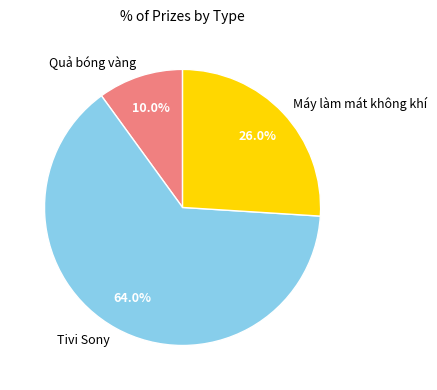

To the nearest percent, what is the combined percentage of Máy làm mát không khí and Quả bóng vàng?

36%